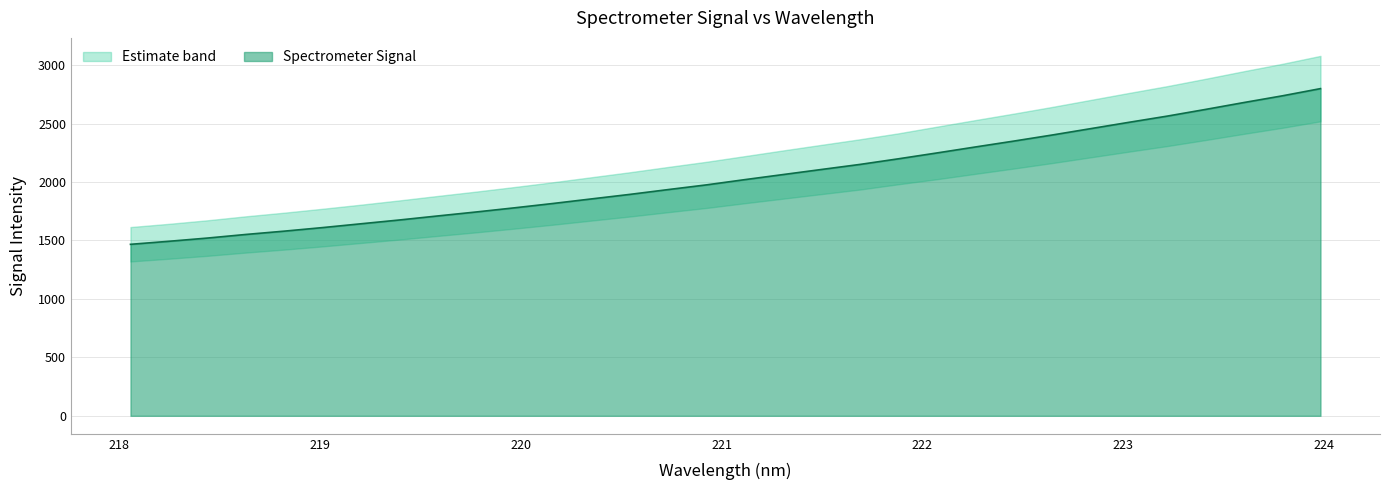

Which label corresponds to the largest value in the chart?

223.9802